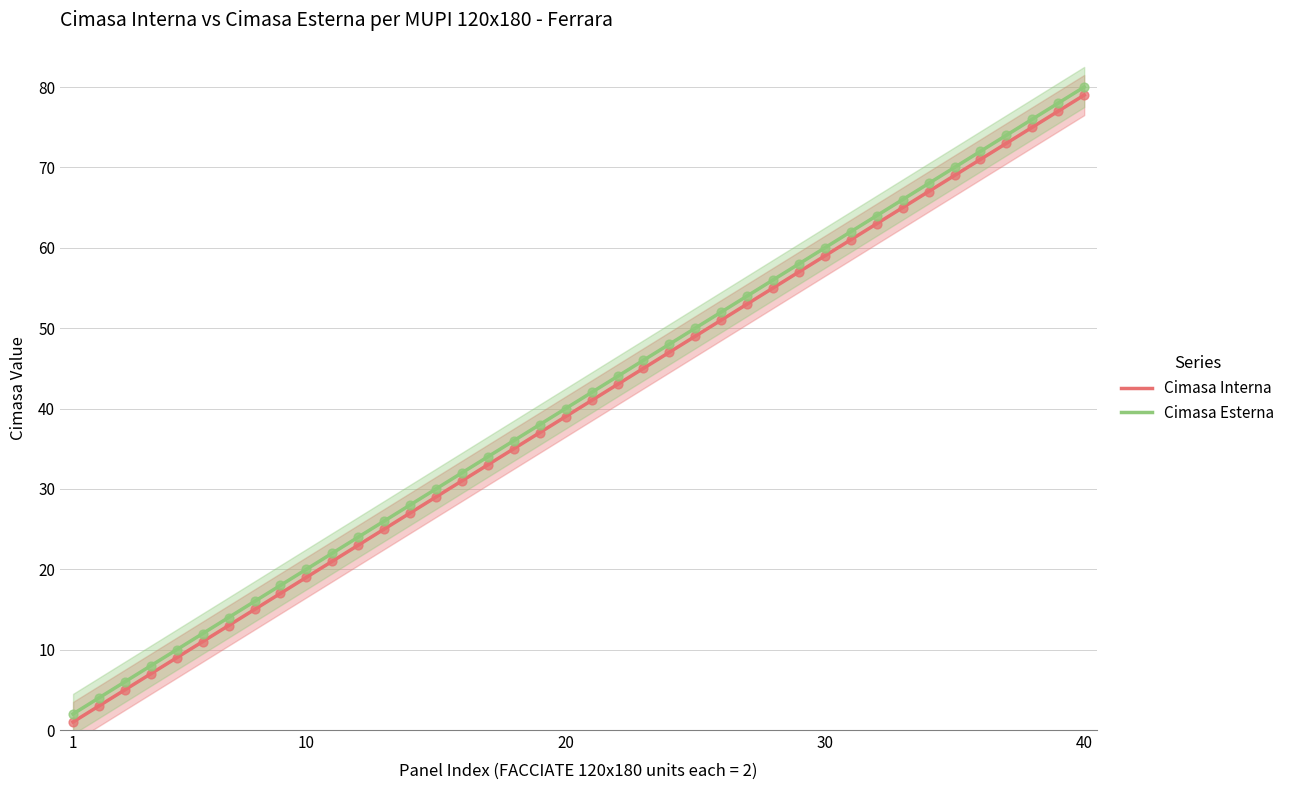

Which series has the largest total across all categories?

Cimasa Esterna